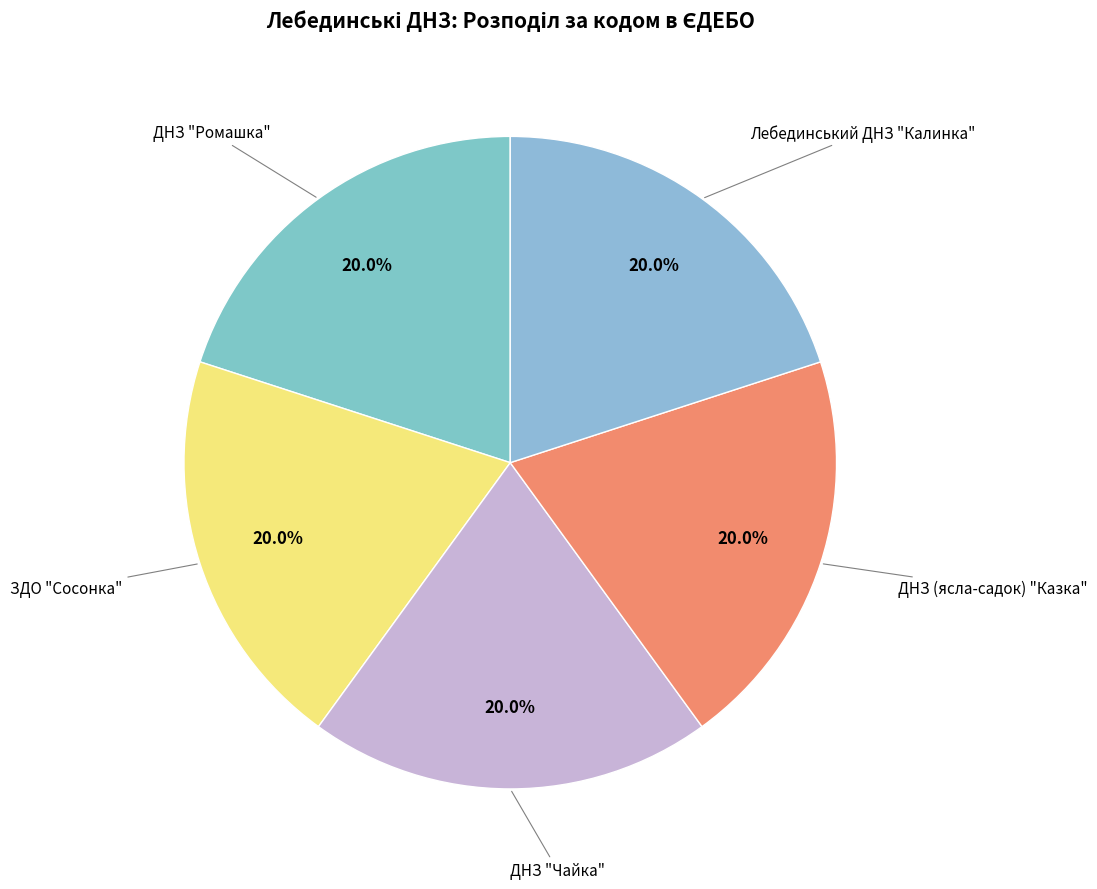

True or false: ДНЗ (ясла-садок) "Казка" accounts for 33% of the total.

False